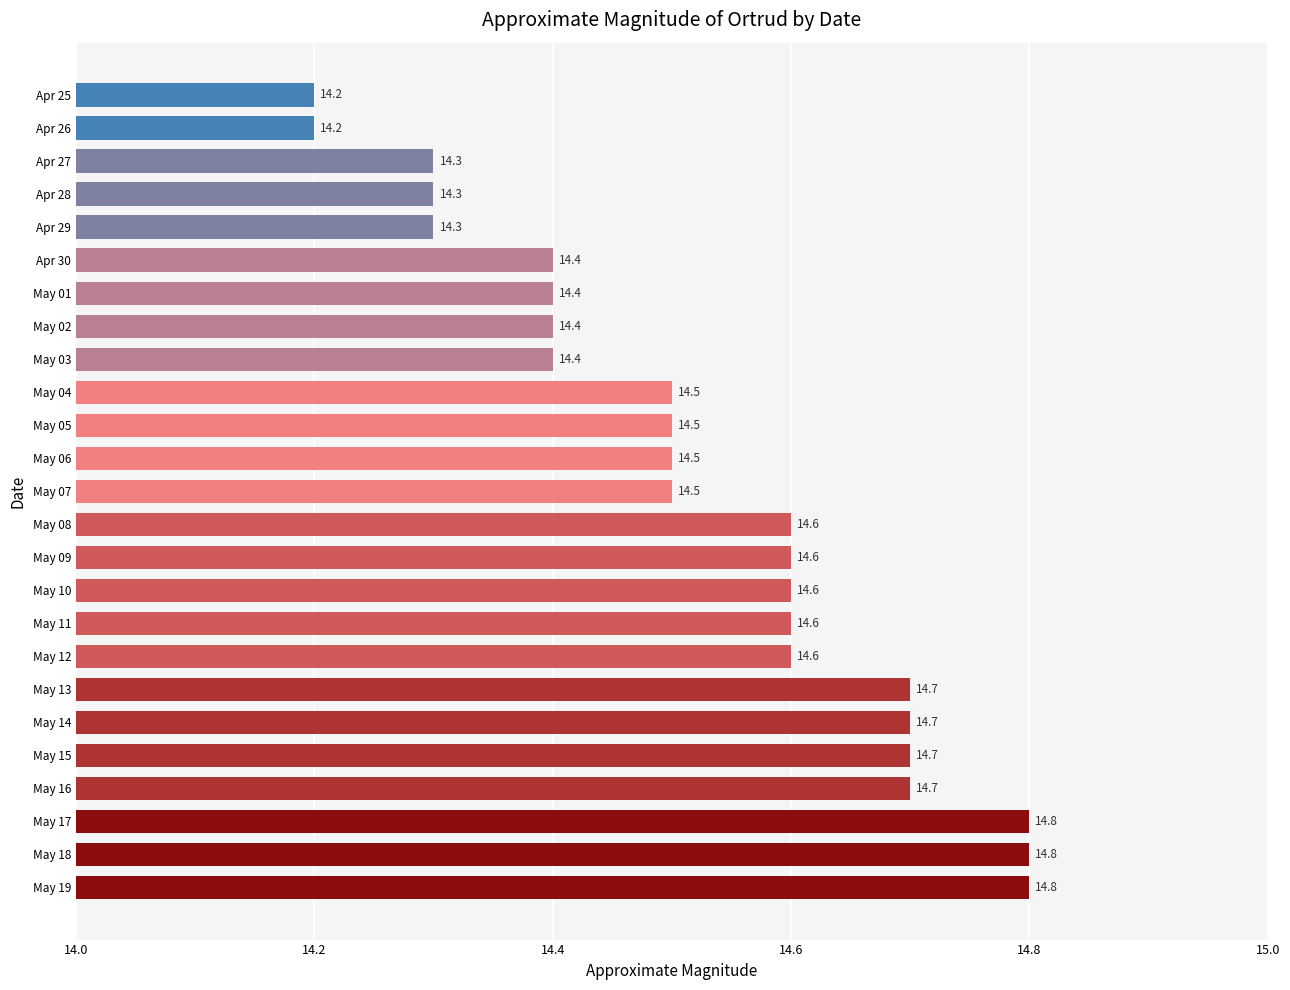

Reading top to bottom, extract all data points from this chart.

14.2	14.2	14.3	14.3	14.3	14.4	14.4	14.4	14.4	14.5	14.5	14.5	14.5	14.6	14.6	14.6	14.6	14.6	14.7	14.7	14.7	14.7	14.8	14.8	14.8